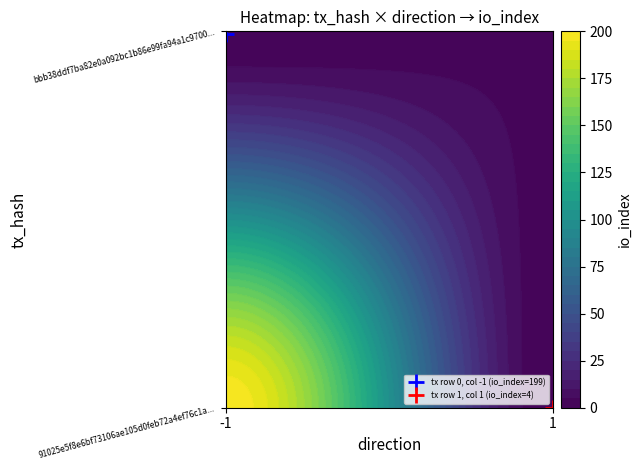

Count the number of data series in this chart.

2